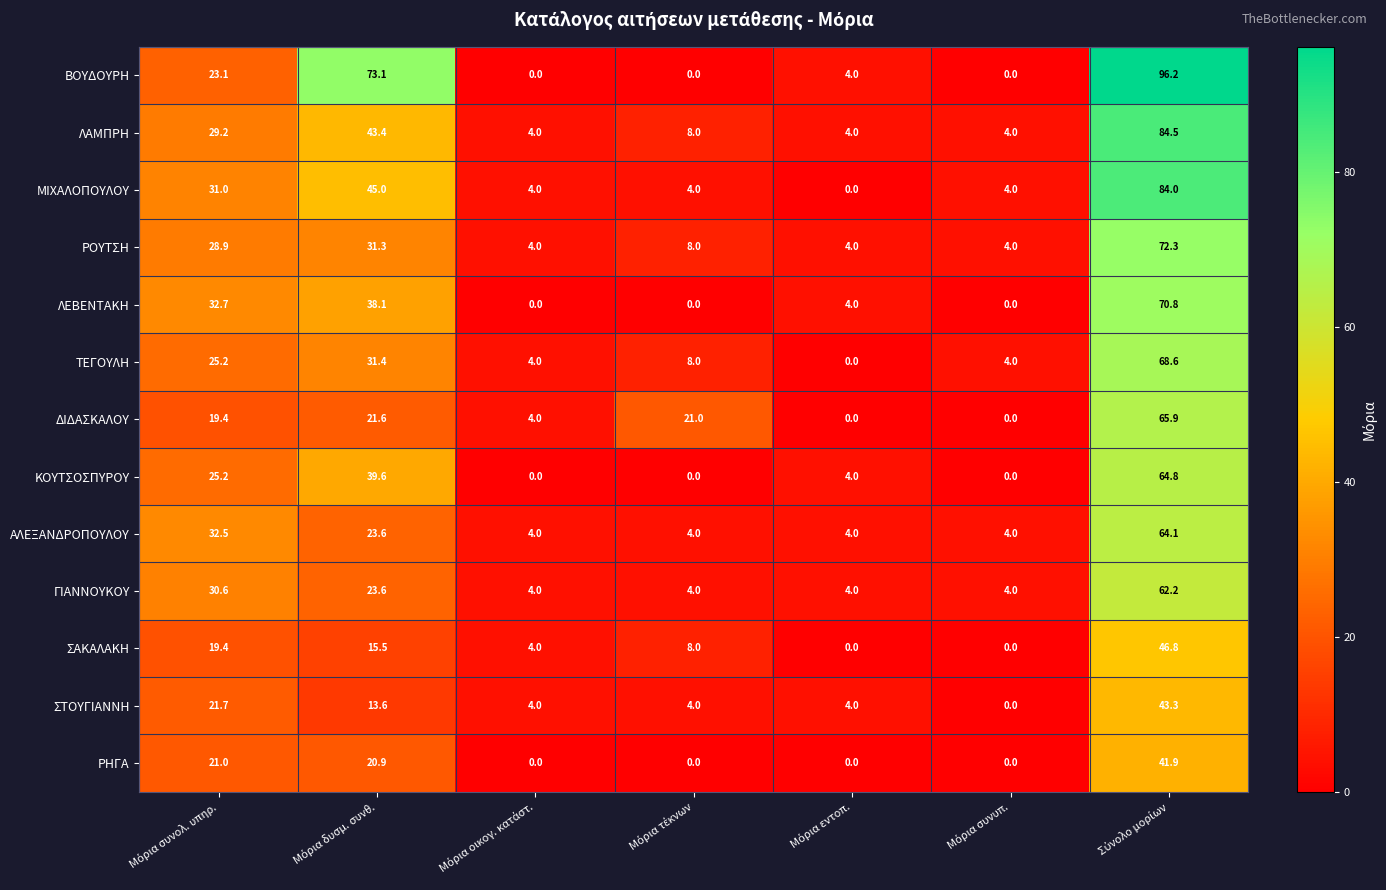

What is the sum of all ΜΙΧΑΛΟΠΟΥΛΟΥ values?

172.0